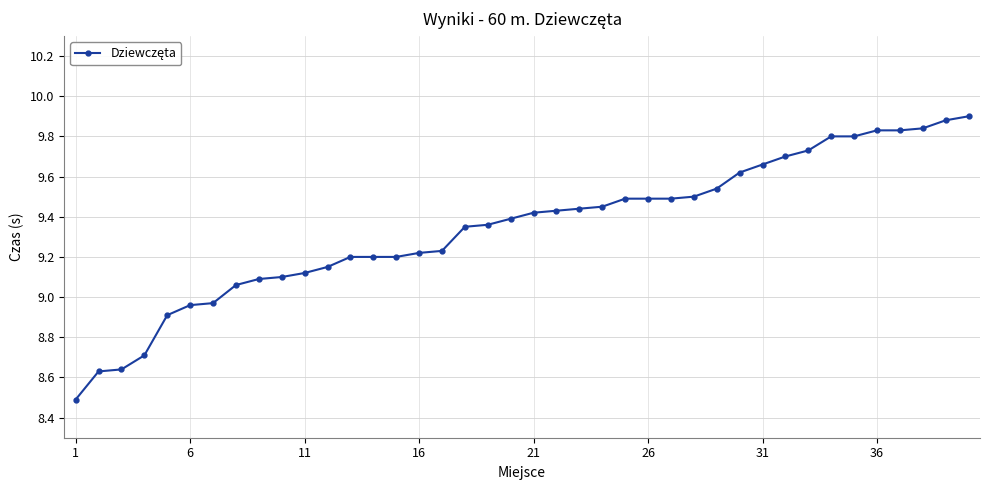

What is the greatest value displayed?

9.9